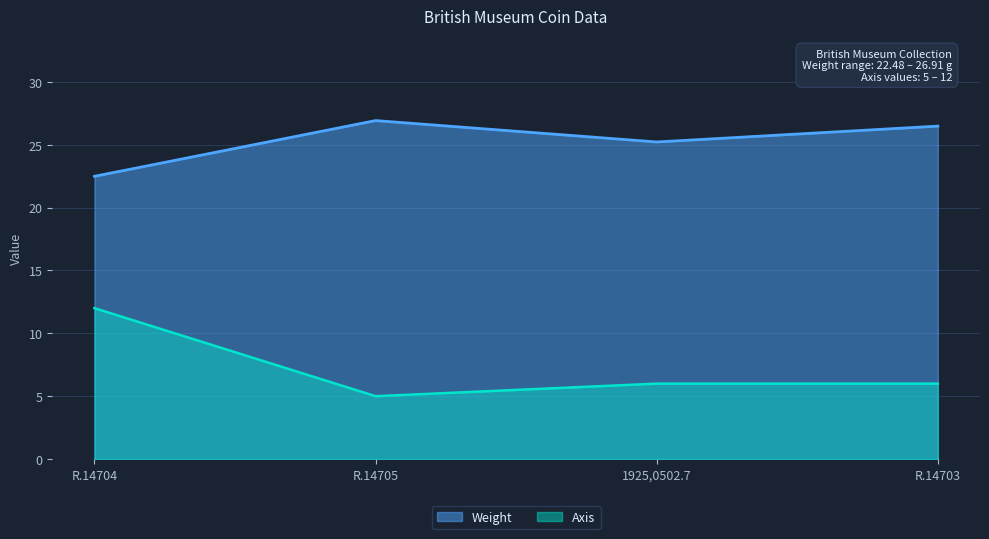

How many lines are shown in the chart?

2